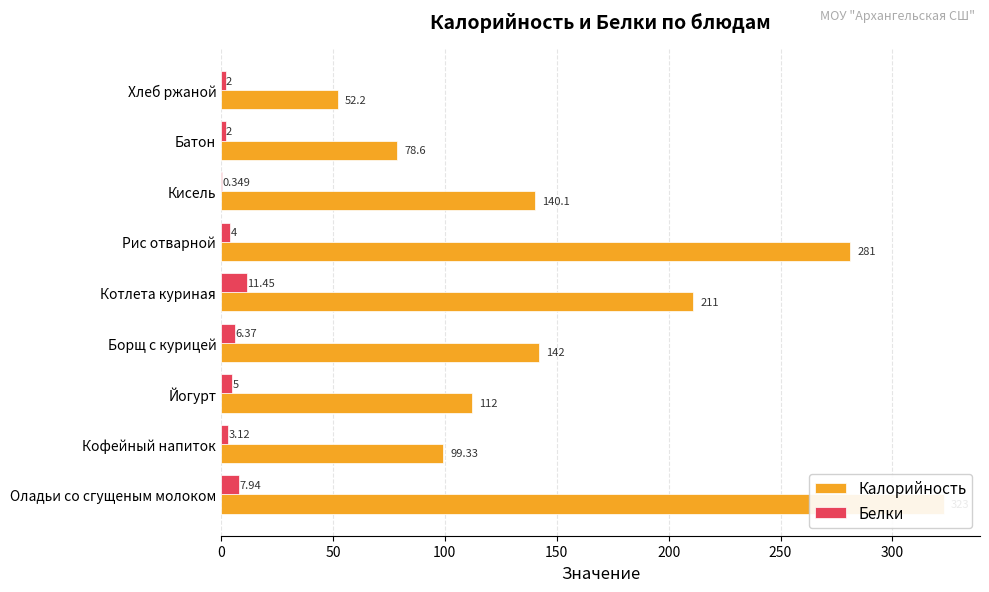

Is the value of Белки at Оладьи со сгущеным молоком greater than the value of Калорийность at Оладьи со сгущеным молоком?

No